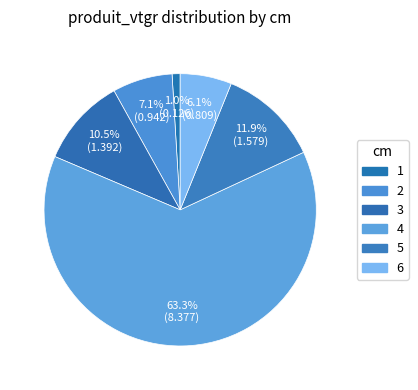

Is it true that 2 is 7% of the pie?

True